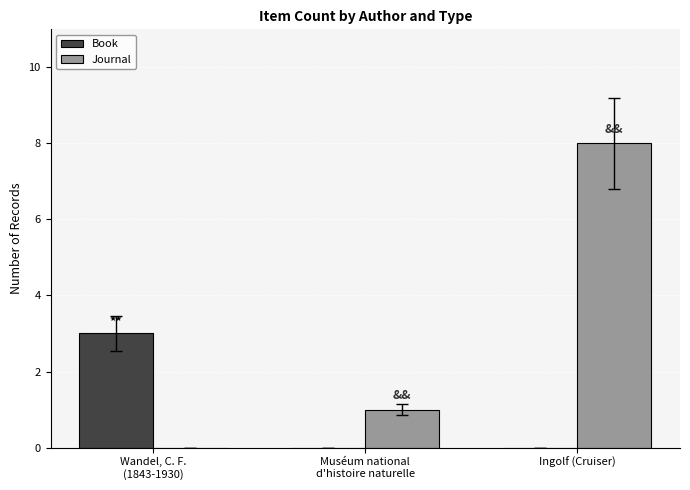

The Book series shows -2 at Ingolf (Cruiser). True or false?

False